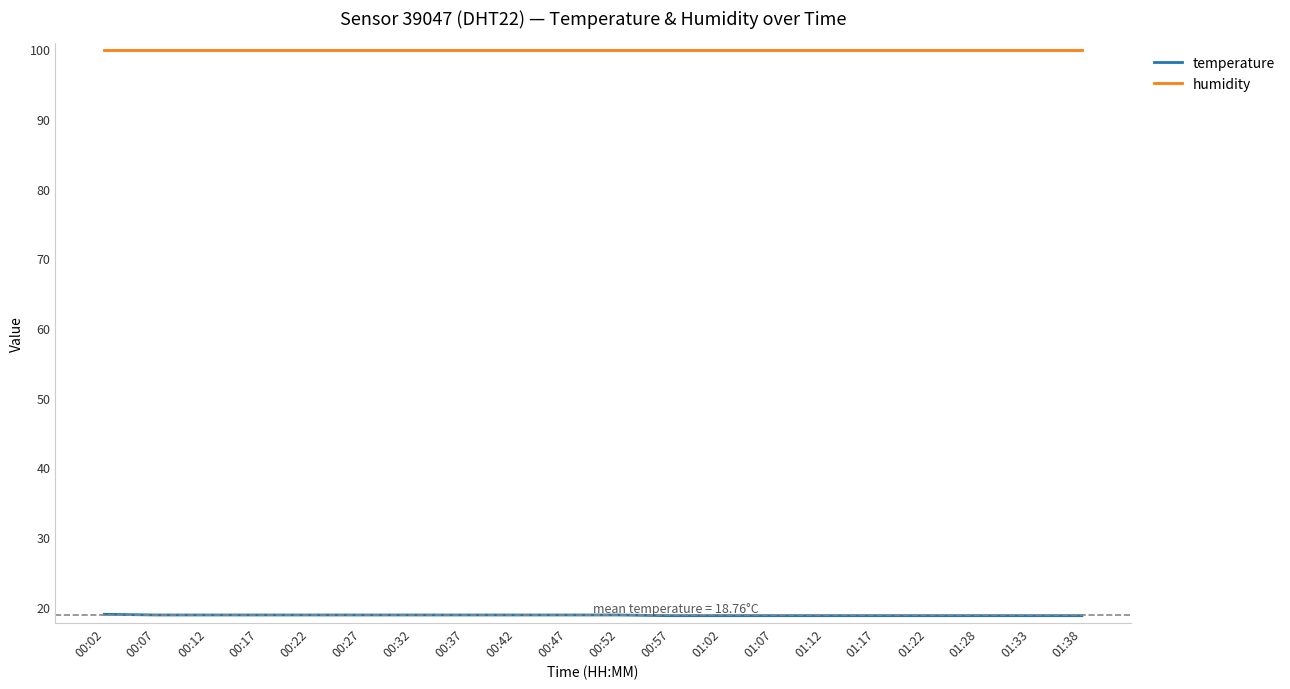

The value of temperature at 00:12 is 18.8. True or false?

True